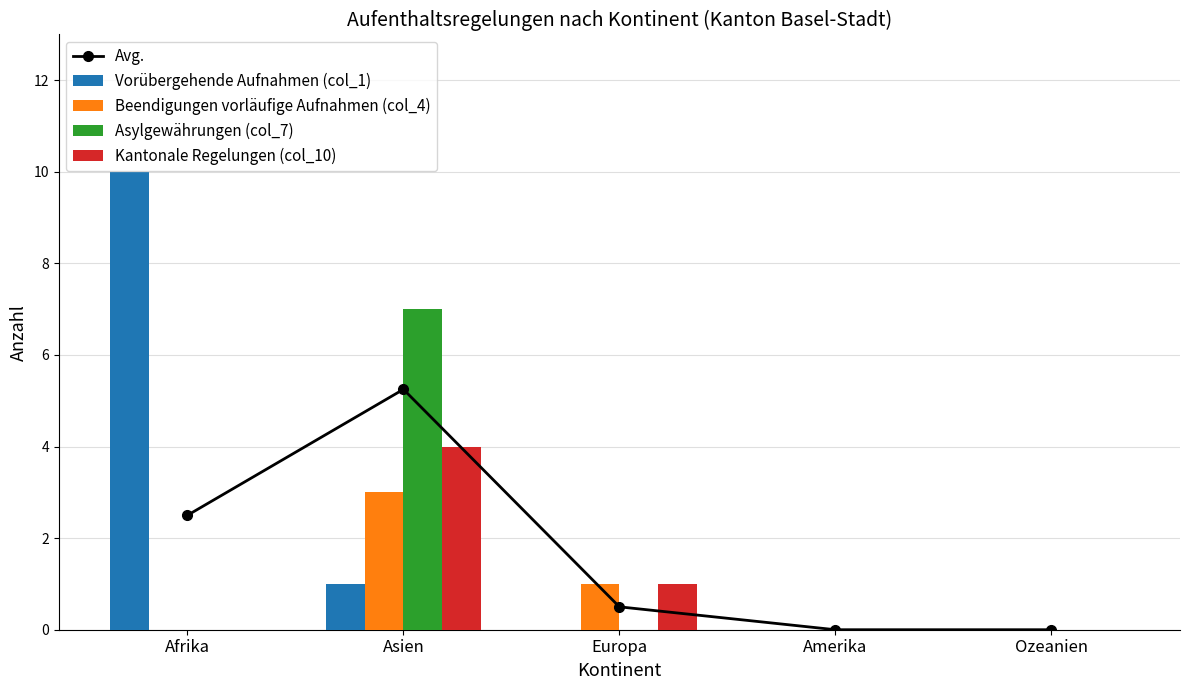

Which series has the widest spread of values?

Vorübergehende Aufnahmen (col_1)